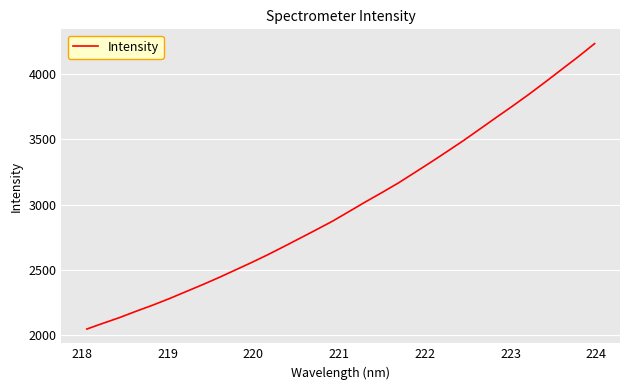

What is the difference between the maximum and minimum values?

2183.6